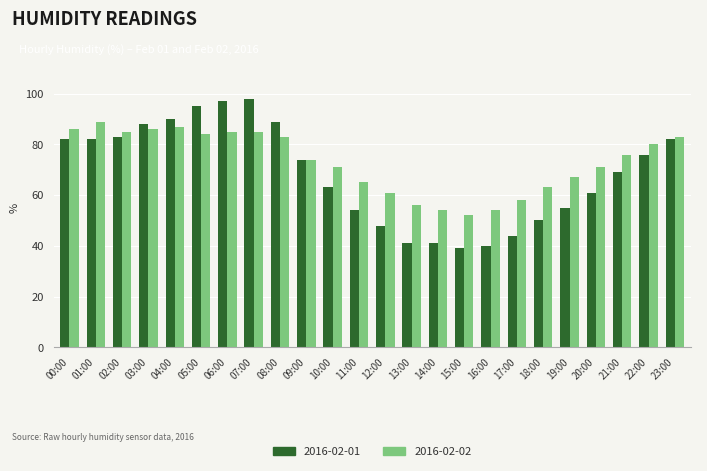

How many values in the 2016-02-01 series are below 74?

12